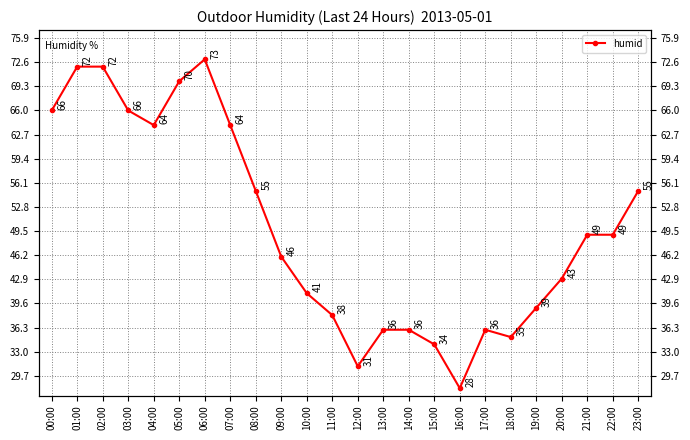

List the labels in order of value, smallest first.

16:00, 12:00, 15:00, 18:00, 13:00, 14:00, 17:00, 11:00, 19:00, 10:00, 20:00, 09:00, 21:00, 22:00, 08:00, 23:00, 04:00, 07:00, 00:00, 03:00, 05:00, 01:00, 02:00, 06:00